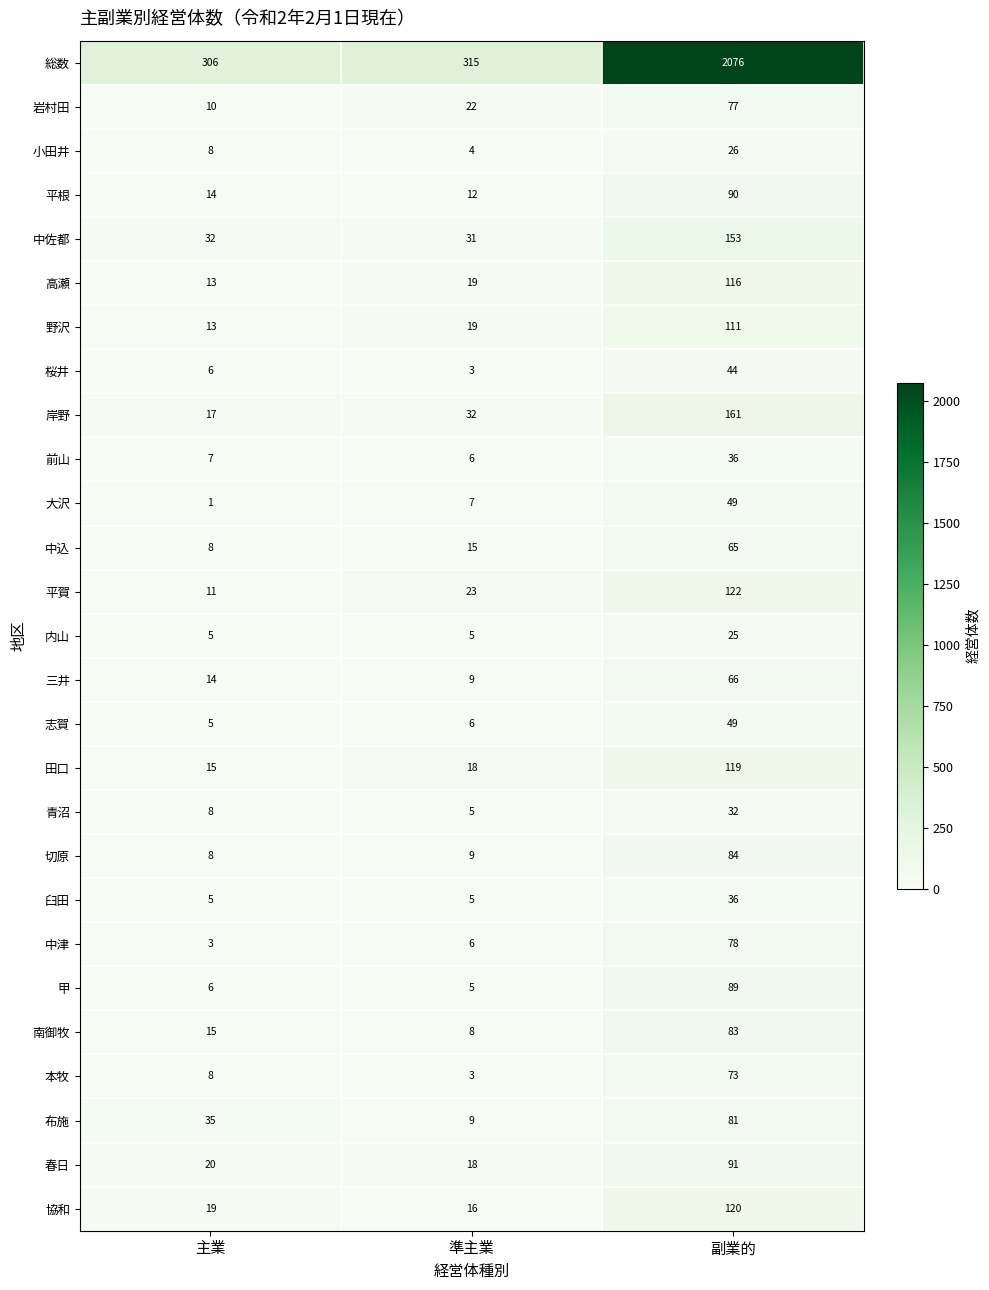

How many data points in 小田井 are less than 8?

1